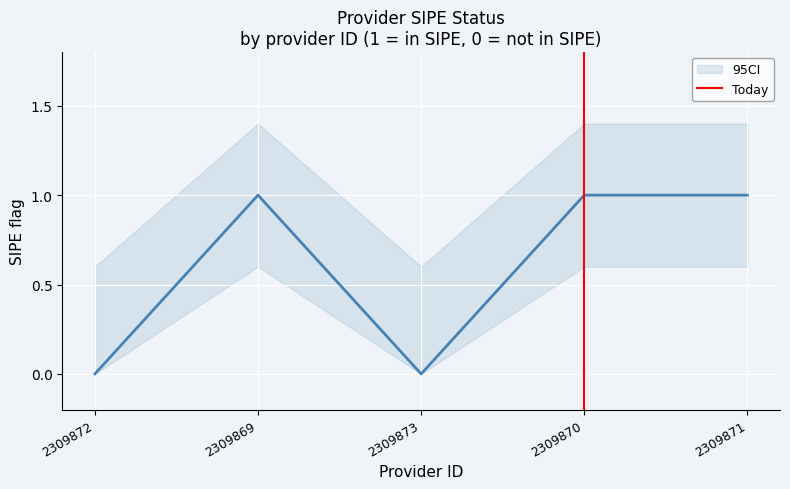

Count the number of data series in this chart.

1